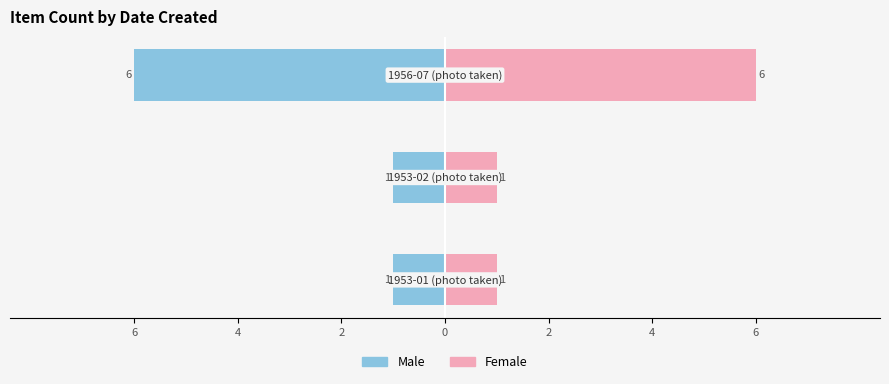

What is the lowest value of the Female series?

1